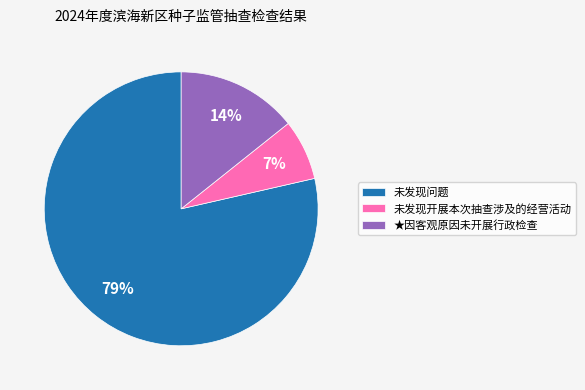

Does any single category account for the majority?

Yes